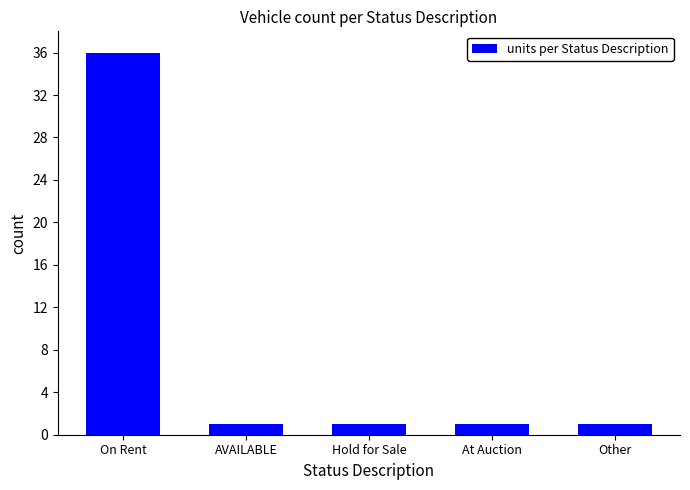

The value at AVAILABLE is 1. True or false?

True